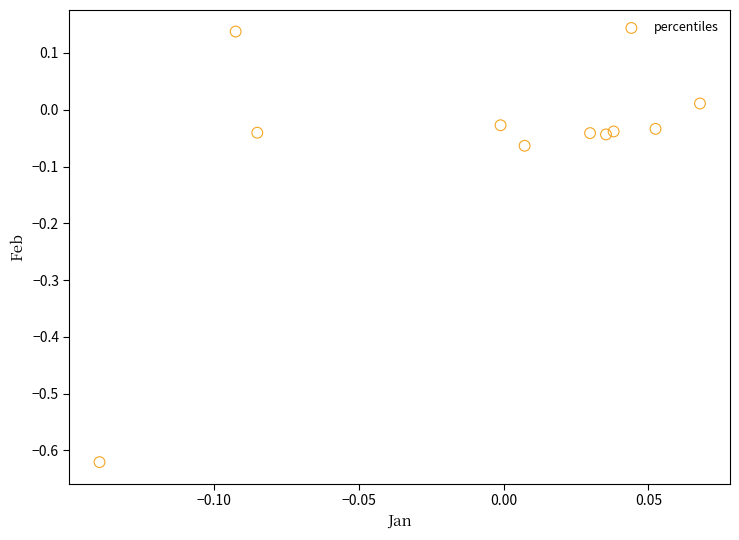

What is the range of Y values (max minus min)?

0.8